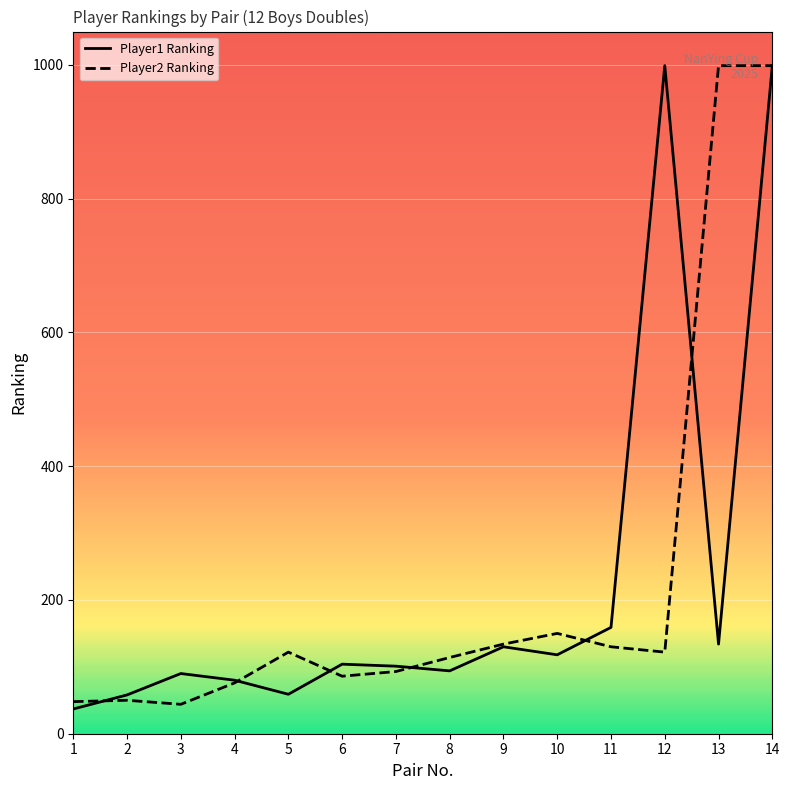

How many series are shown in this chart?

2